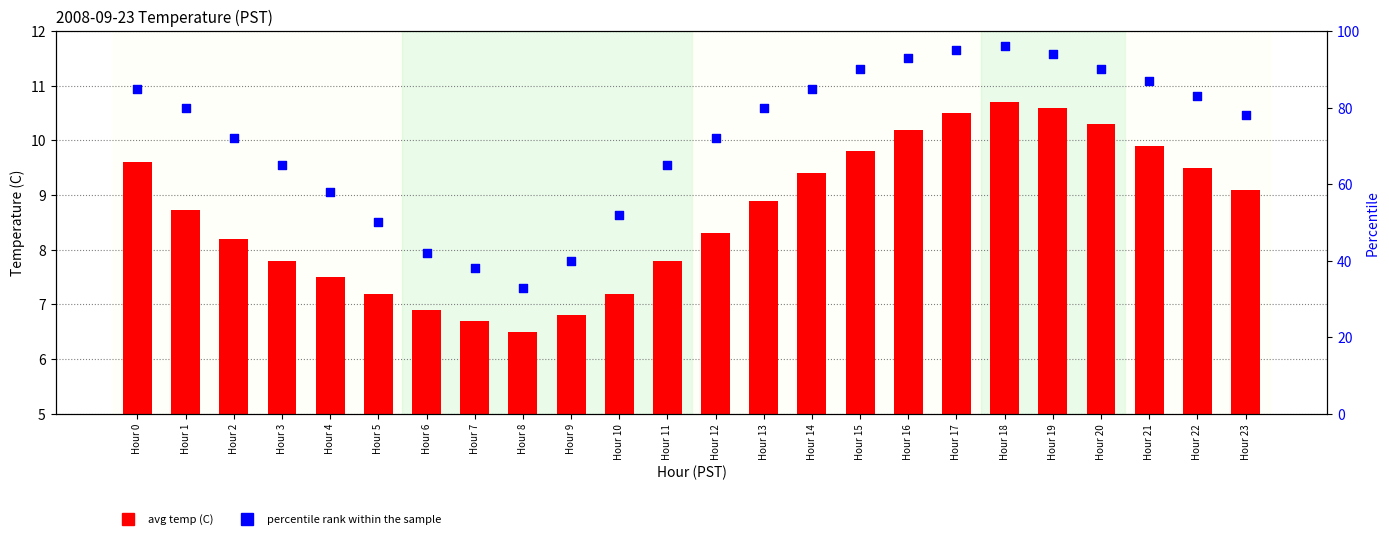

What is the total value across all series at Hour 19?

104.6